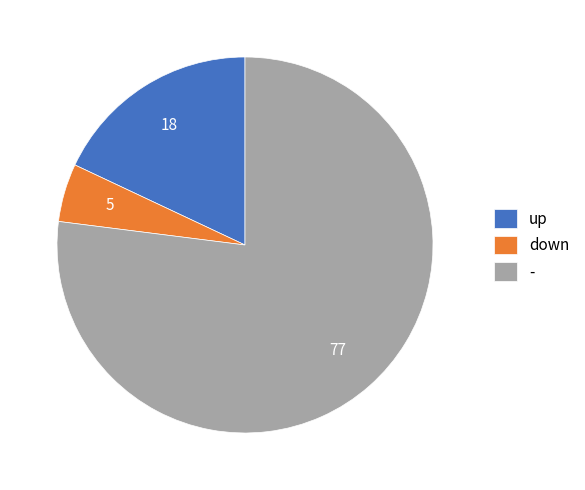

Approximately how many times larger is the value at - compared to up?

4.3